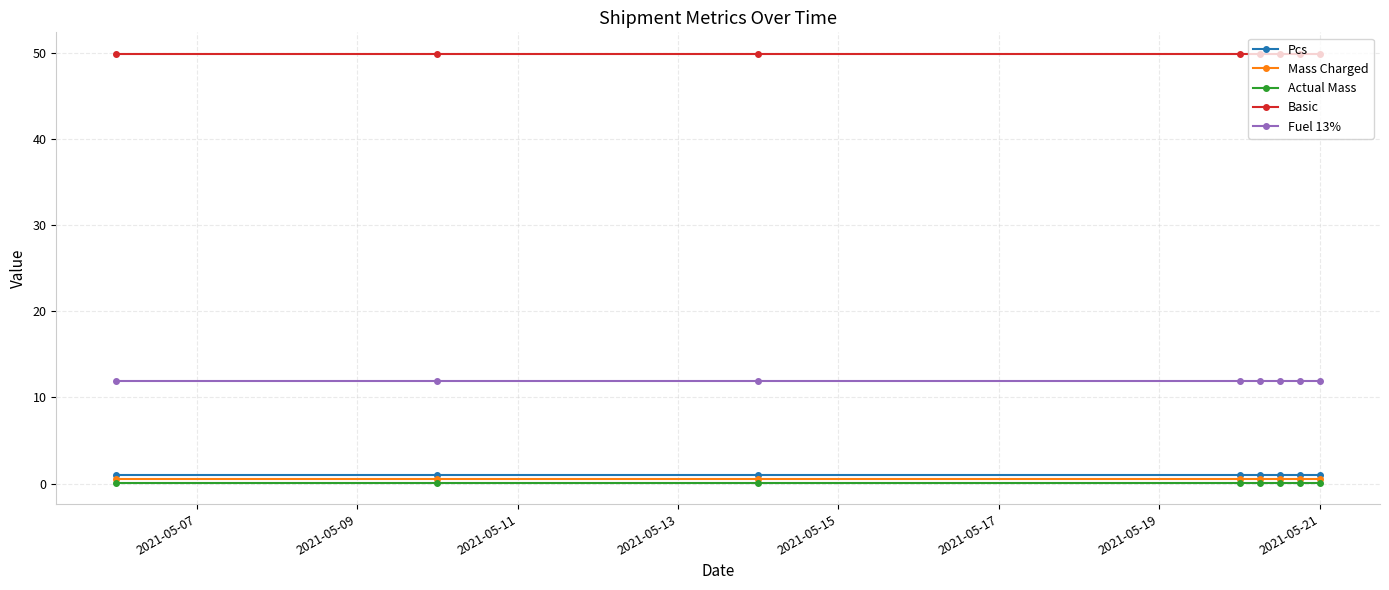

At how many categories does at least one series exceed 8?

8